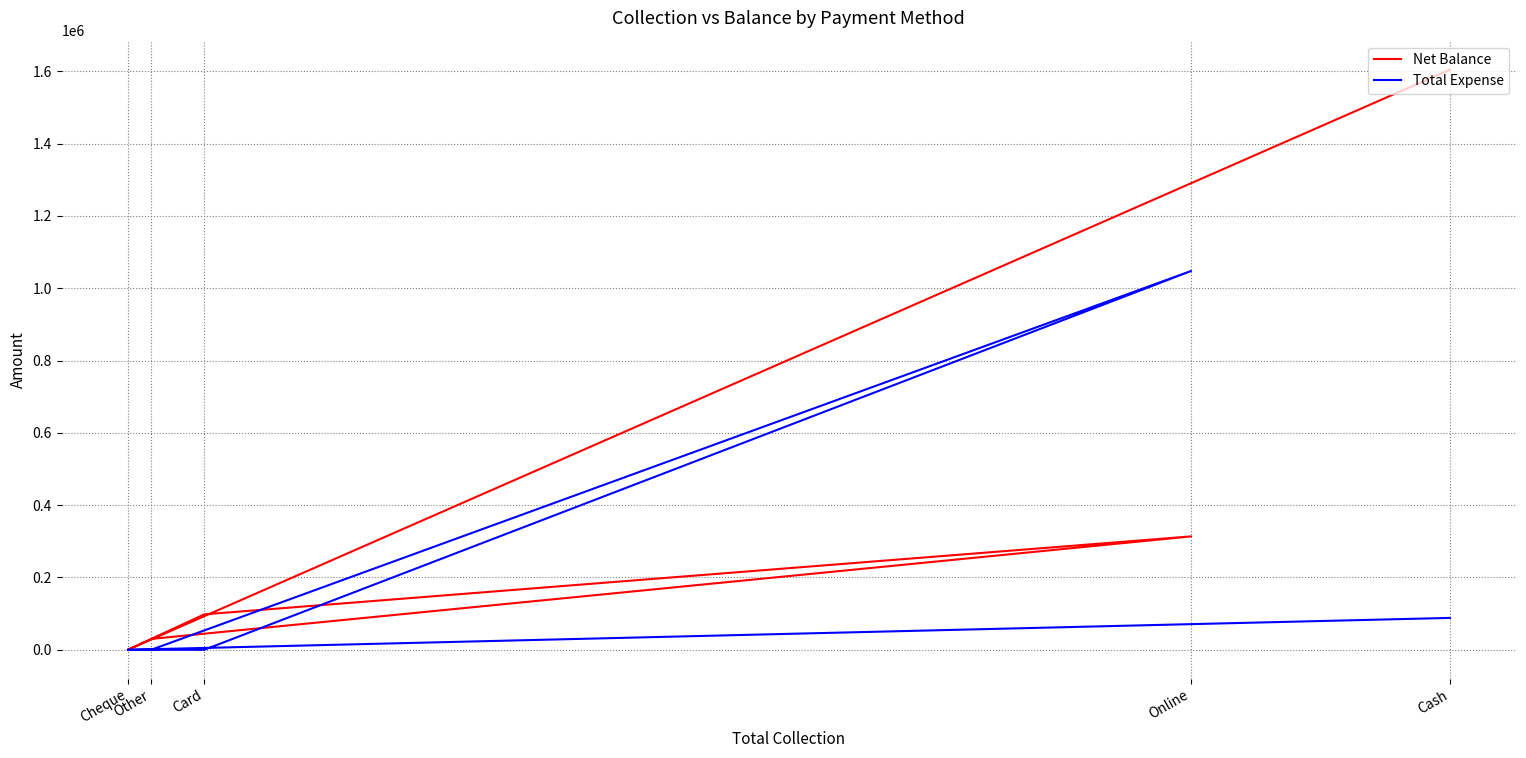

How many times do Net Balance and Total Expense cross each other?

2